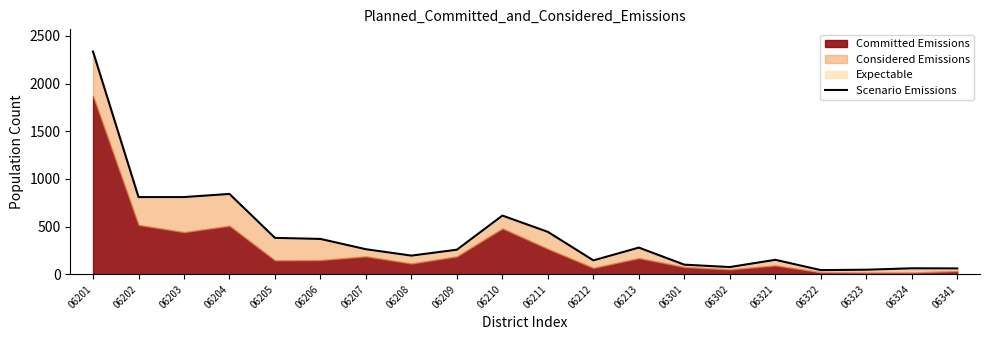

True or false: the data shows 385 at 06213.

False